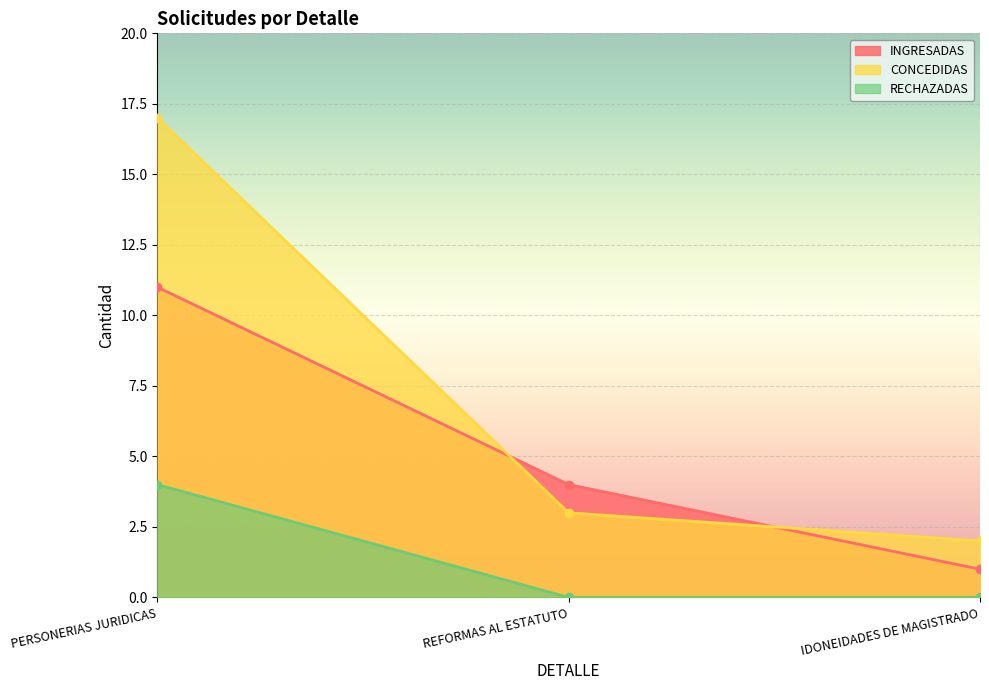

Reading left to right, extract all data points from this chart.

INGRESADAS: PERSONERIAS JURIDICAS=11	REFORMAS AL ESTATUTO=4	IDONEIDADES DE MAGISTRADO=1
CONCEDIDAS: PERSONERIAS JURIDICAS=17	REFORMAS AL ESTATUTO=3	IDONEIDADES DE MAGISTRADO=2
RECHAZADAS: PERSONERIAS JURIDICAS=4	REFORMAS AL ESTATUTO=0	IDONEIDADES DE MAGISTRADO=0